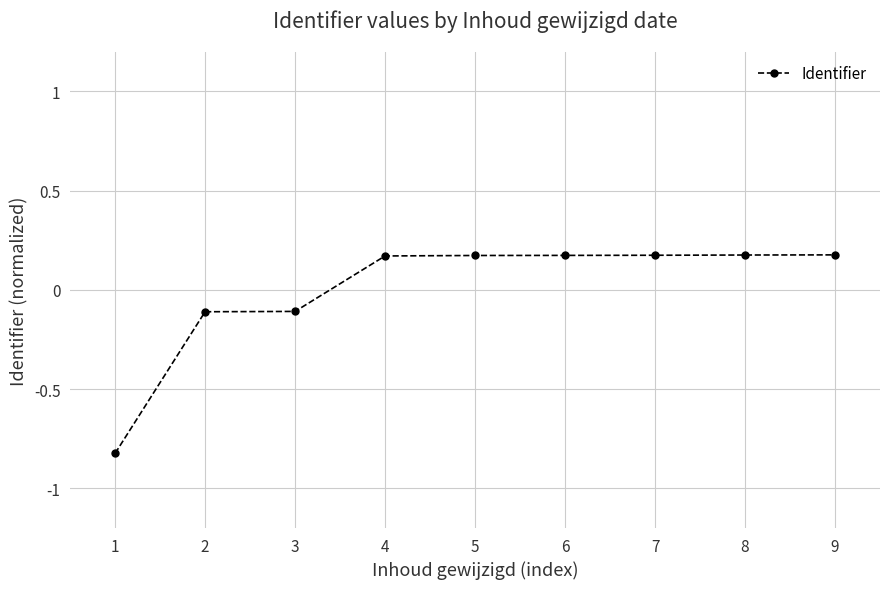

At which label does the data first exceed 0?

4